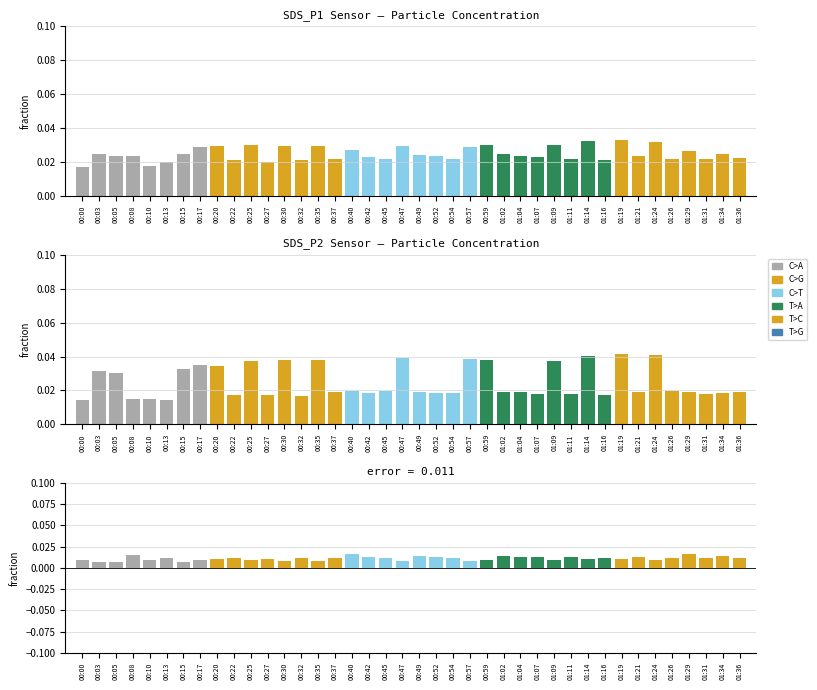

At which label does SDS_P1 reach its peak?

01:19